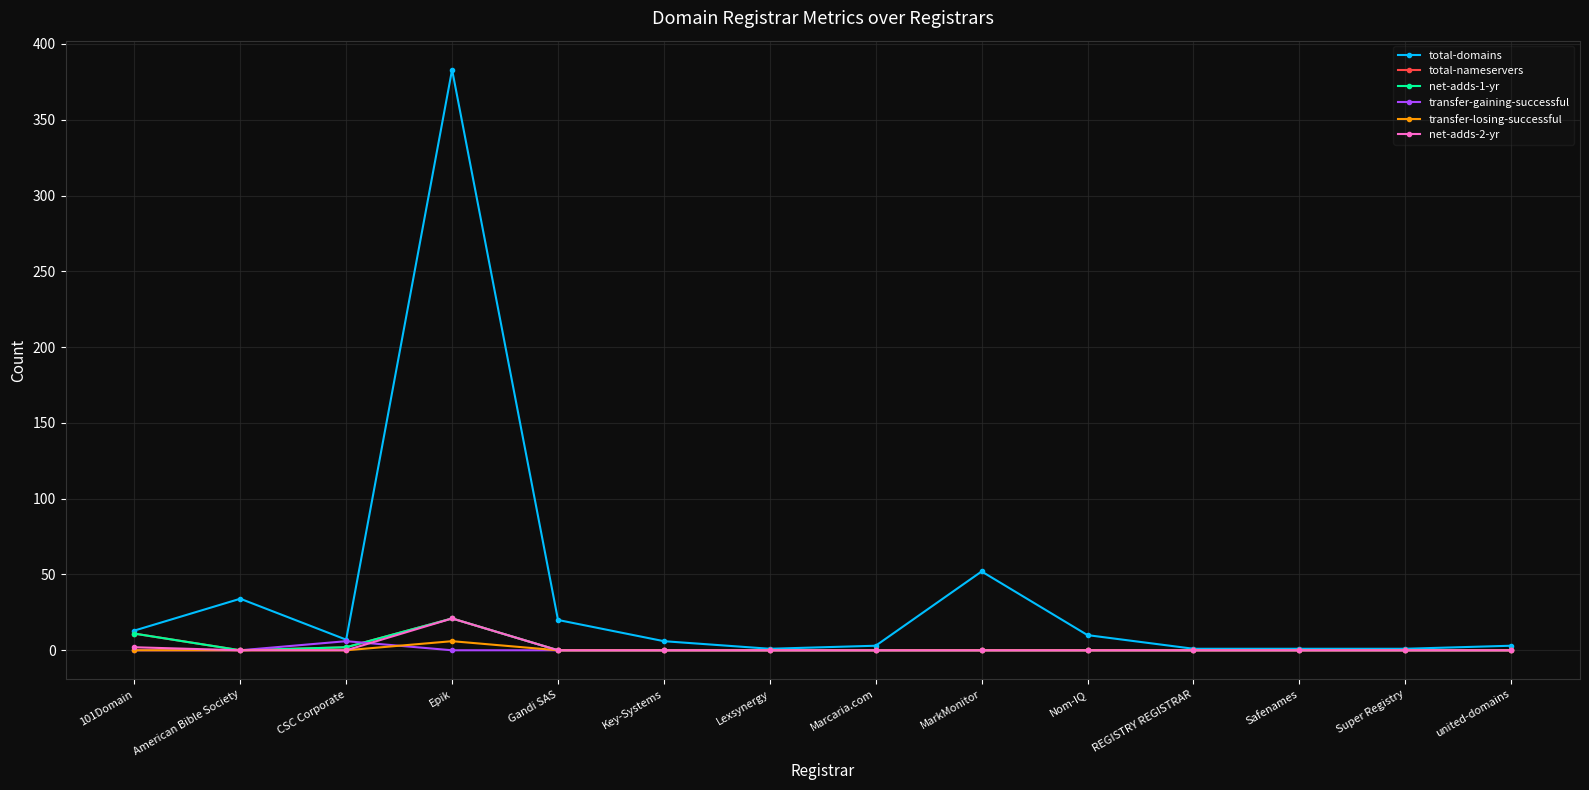

What is the label of the 4th point from the left?

Epik